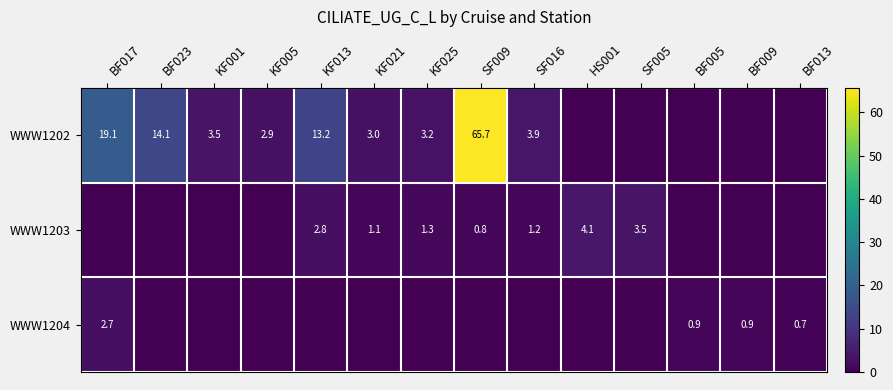

Is it true that WWW1202 equals 19.1 at BF017?

True